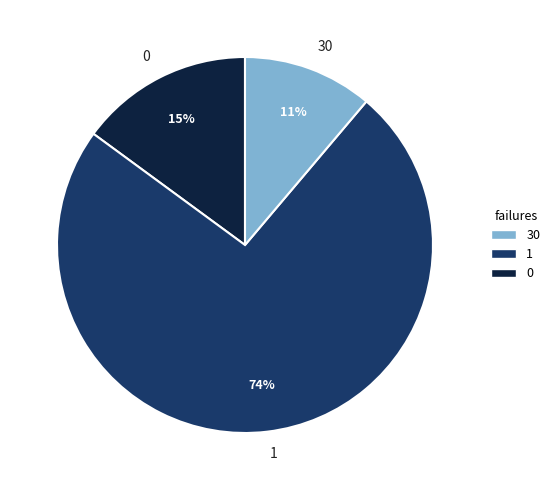

What percentage is the 1 slice, to the nearest percent?

74%